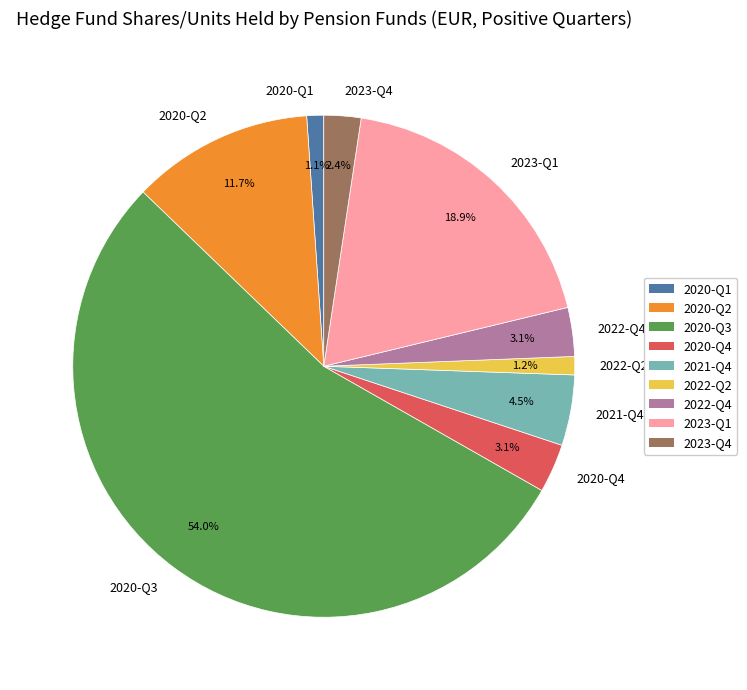

To the nearest percent, what is the combined percentage of 2020-Q1 and 2020-Q4?

4%